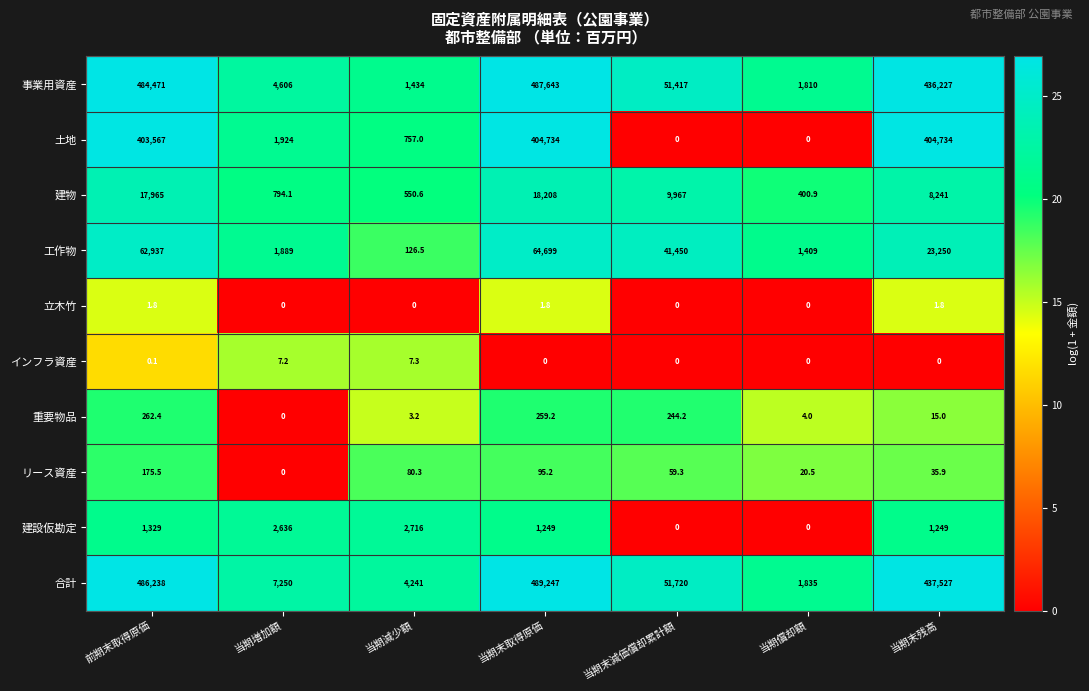

Is it true that 立木竹 equals 1.8 at 当期末取得原価?

True